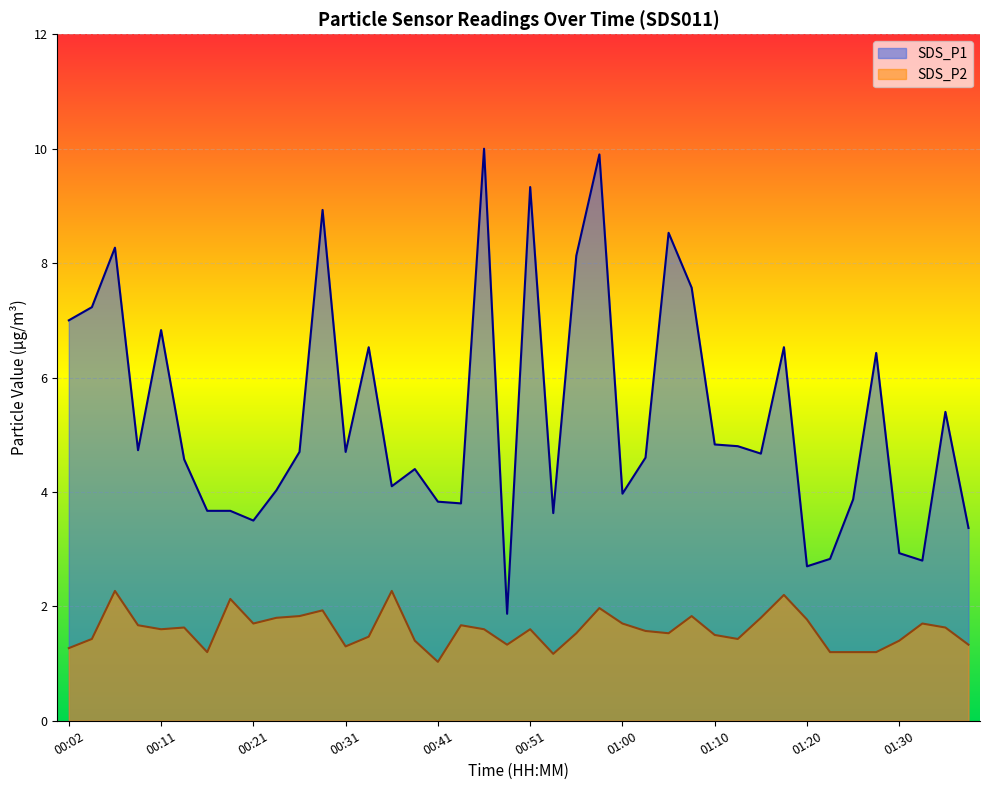

What are all the series names shown in the legend?

SDS_P1, SDS_P2